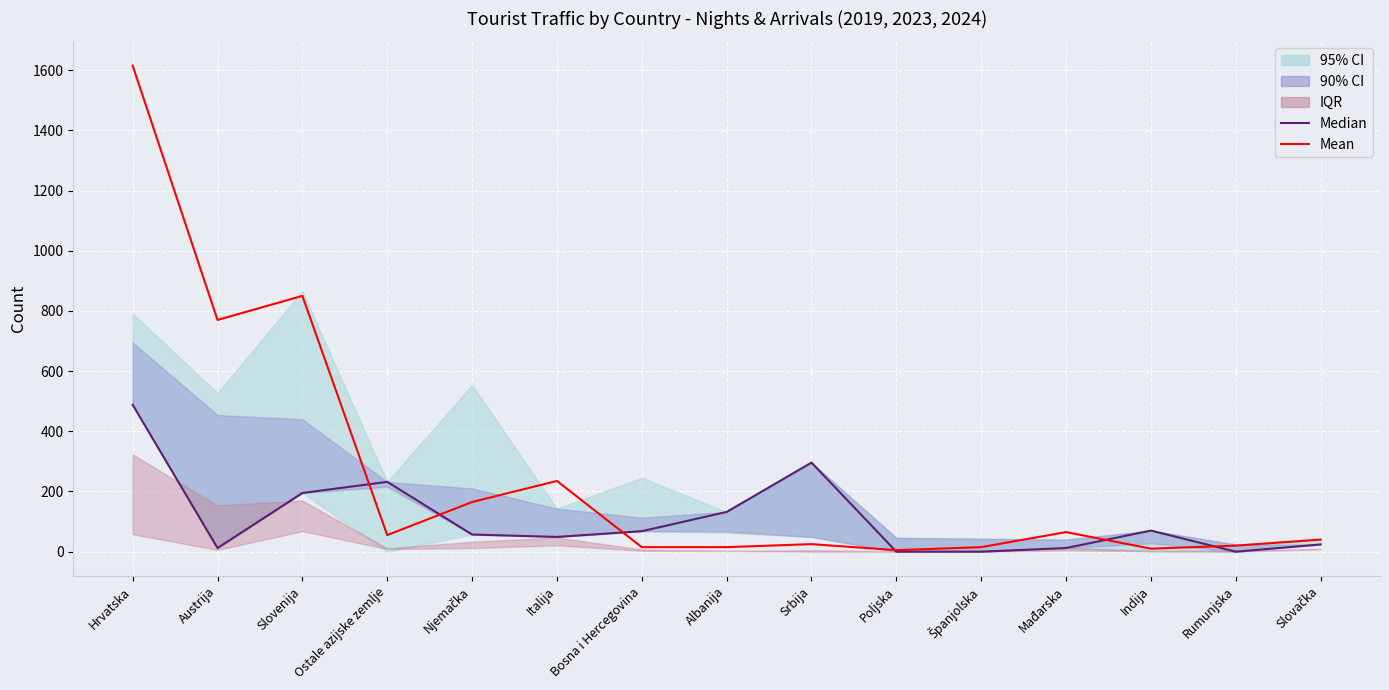

At how many categories does at least one series exceed 395?

3